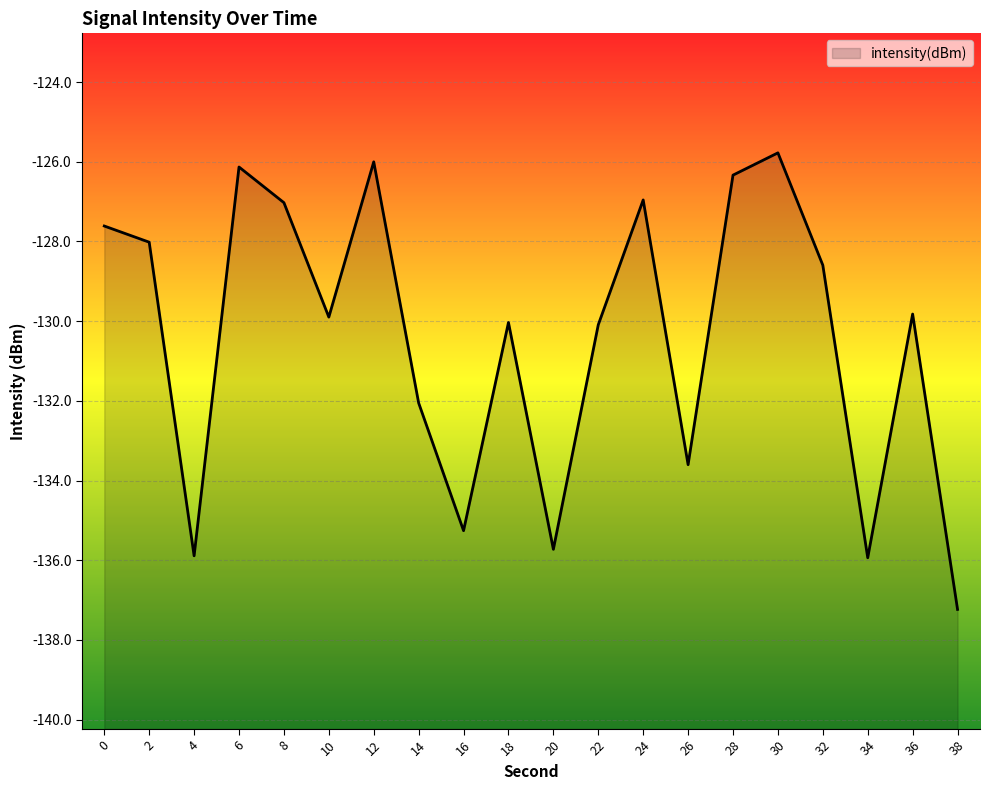

Reading left to right, list all the values displayed in this chart.

-127.6	-128.0	-135.9	-126.1	-127.0	-129.9	-126.0	-132.1	-135.3	-130.0	-135.7	-130.1	-127.0	-133.6	-126.3	-125.8	-128.6	-135.9	-129.8	-137.2